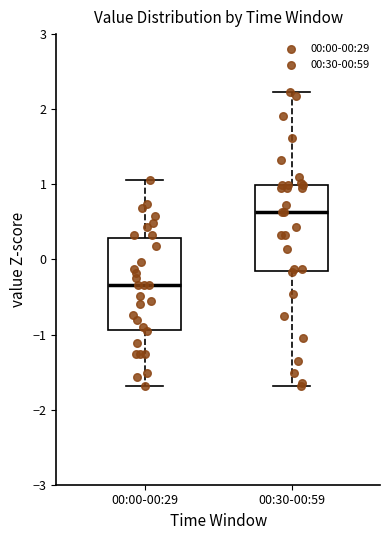

Which box's median line is the lowest?

00:00-00:29